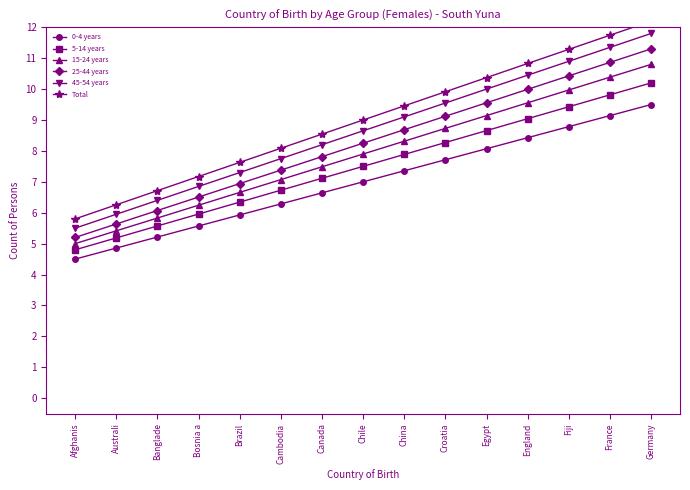

Reading left to right, what are all the values shown in this chart?

0-4 years: Afghanis=4.5	Australi=4.9	Banglade=5.2	Bosnia a=5.6	Brazil=5.9	Cambodia=6.3	Canada=6.6	Chile=7.0	China=7.4	Croatia=7.7	Egypt=8.1	England=8.4	Fiji=8.8	France=9.1	Germany=9.5
5-14 years: Afghanis=4.8	Australi=5.2	Banglade=5.6	Bosnia a=6.0	Brazil=6.3	Cambodia=6.7	Canada=7.1	Chile=7.5	China=7.9	Croatia=8.3	Egypt=8.7	England=9.0	Fiji=9.4	France=9.8	Germany=10.2
15-24 years: Afghanis=5.0	Australi=5.4	Banglade=5.8	Bosnia a=6.2	Brazil=6.7	Cambodia=7.1	Canada=7.5	Chile=7.9	China=8.3	Croatia=8.7	Egypt=9.1	England=9.6	Fiji=10.0	France=10.4	Germany=10.8
25-44 years: Afghanis=5.2	Australi=5.6	Banglade=6.1	Bosnia a=6.5	Brazil=6.9	Cambodia=7.4	Canada=7.8	Chile=8.2	China=8.7	Croatia=9.1	Egypt=9.6	England=10.0	Fiji=10.4	France=10.9	Germany=11.3
45-54 years: Afghanis=5.5	Australi=6.0	Banglade=6.4	Bosnia a=6.8	Brazil=7.3	Cambodia=7.8	Canada=8.2	Chile=8.7	China=9.1	Croatia=9.6	Egypt=10.0	England=10.5	Fiji=10.9	France=11.4	Germany=11.8
Total: Afghanis=5.8	Australi=6.3	Banglade=6.7	Bosnia a=7.2	Brazil=7.6	Cambodia=8.1	Canada=8.5	Chile=9.0	China=9.5	Croatia=9.9	Egypt=10.4	England=10.8	Fiji=11.3	France=11.7	Germany=12.2